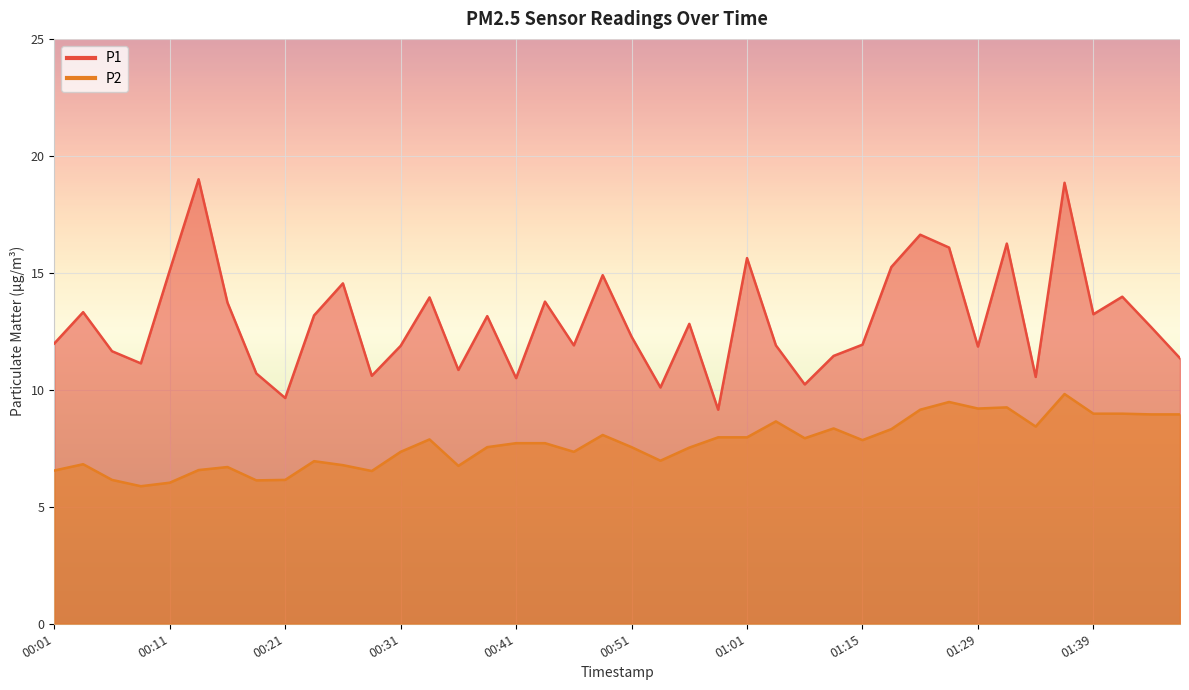

What is the difference between the maximum and minimum values in the P1 series?

9.8